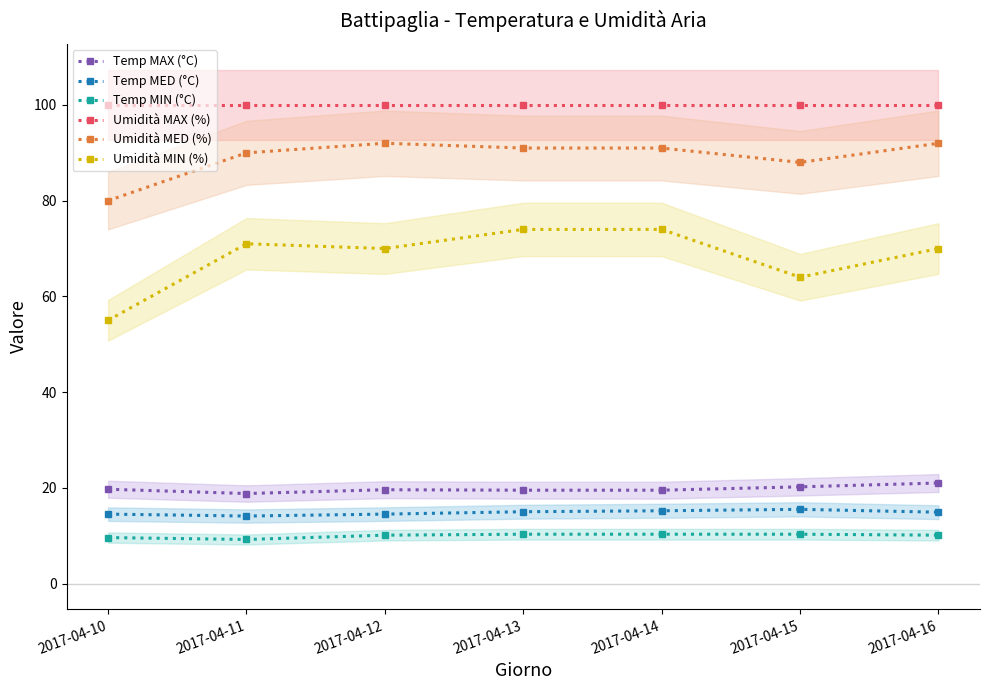

At which label does Umidità MIN (%) first exceed 70?

2017-04-11